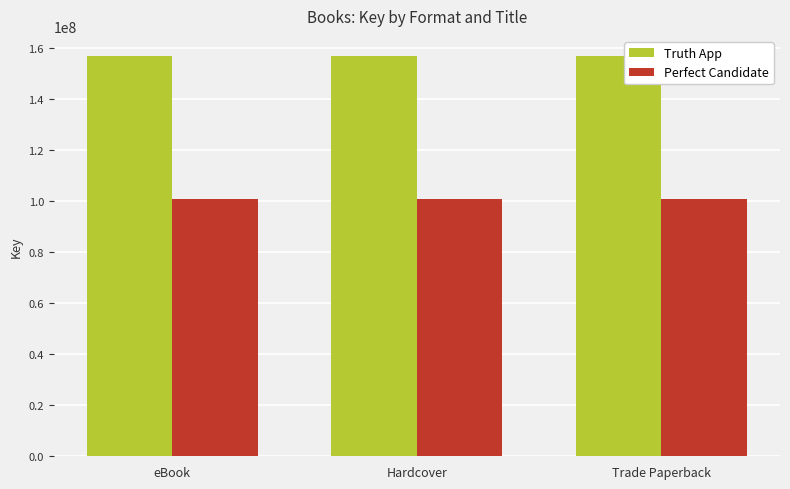

The value of Truth App at Hardcover is 90466625. True or false?

False